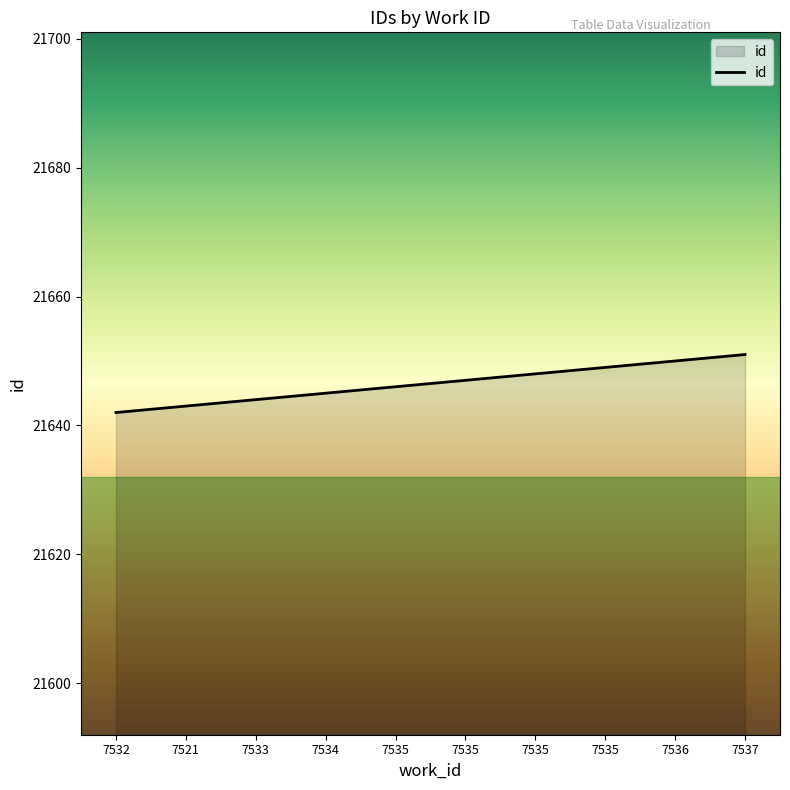

What is the label of the 2nd point from the right?

7536